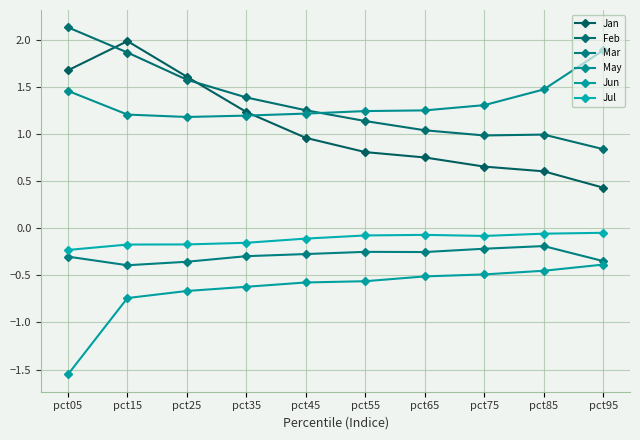

What is the minimum value for Jul?

-0.2